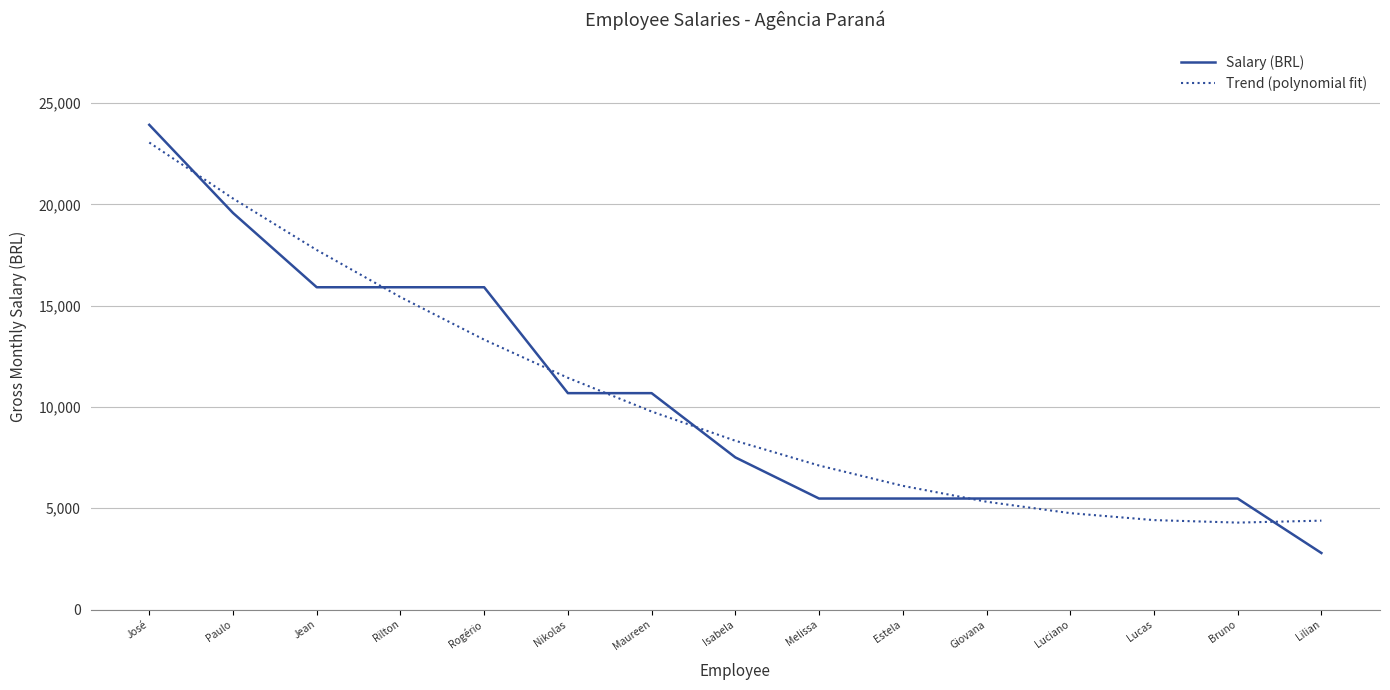

True or false: Trend (polynomial fit) has more than 1 points higher than both neighbors.

False